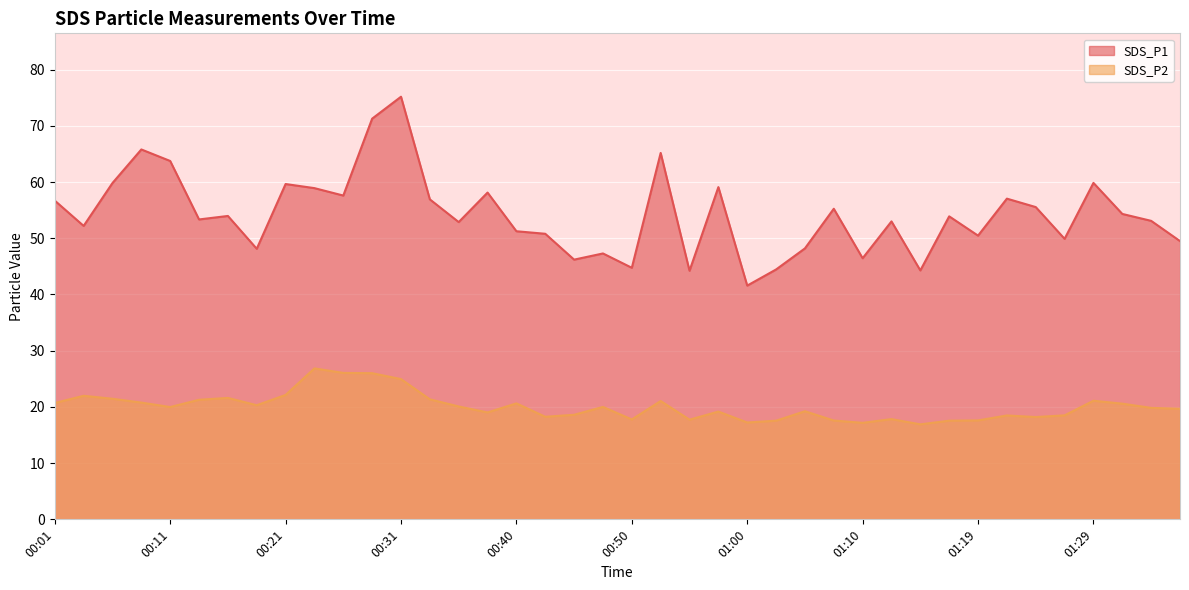

What are all the series names shown in the legend?

SDS_P1, SDS_P2